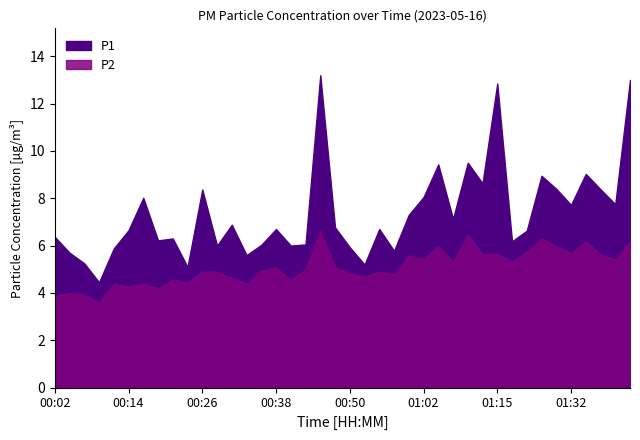

Which series has the largest range (max minus min)?

P1